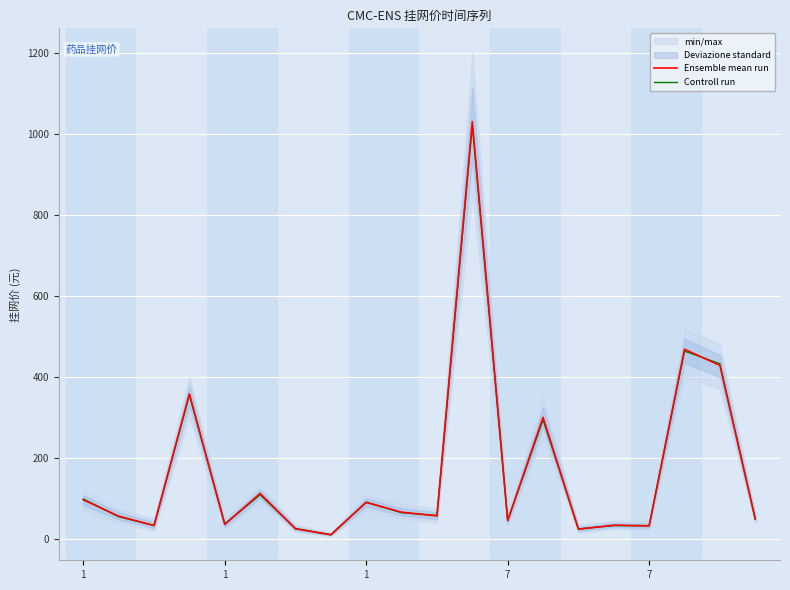

Is the value of Ensemble mean run at 19 greater than the value of Controll run at 7?

No